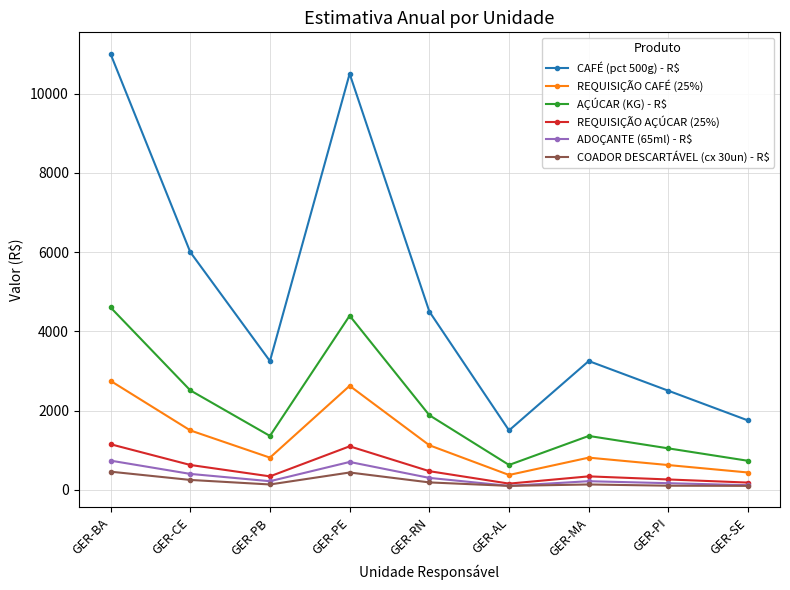

What is the label of the 6th point from the left?

GER-AL